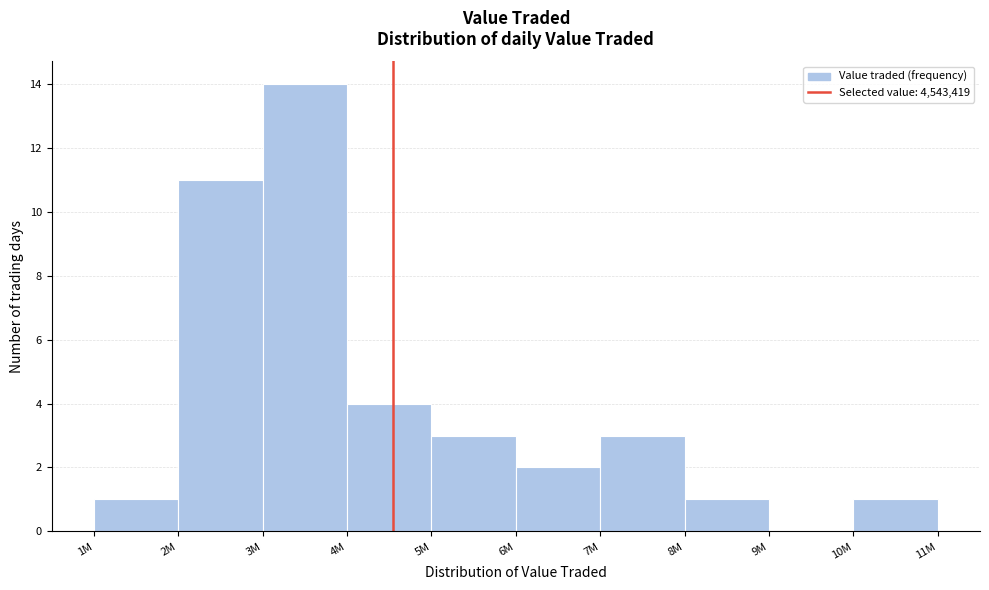

Reading left to right, what are all the values shown in this chart?

1M=1	2M=11	3M=14	4M=4	5M=3	6M=2	7M=3	8M=1	9M=0	10M=1